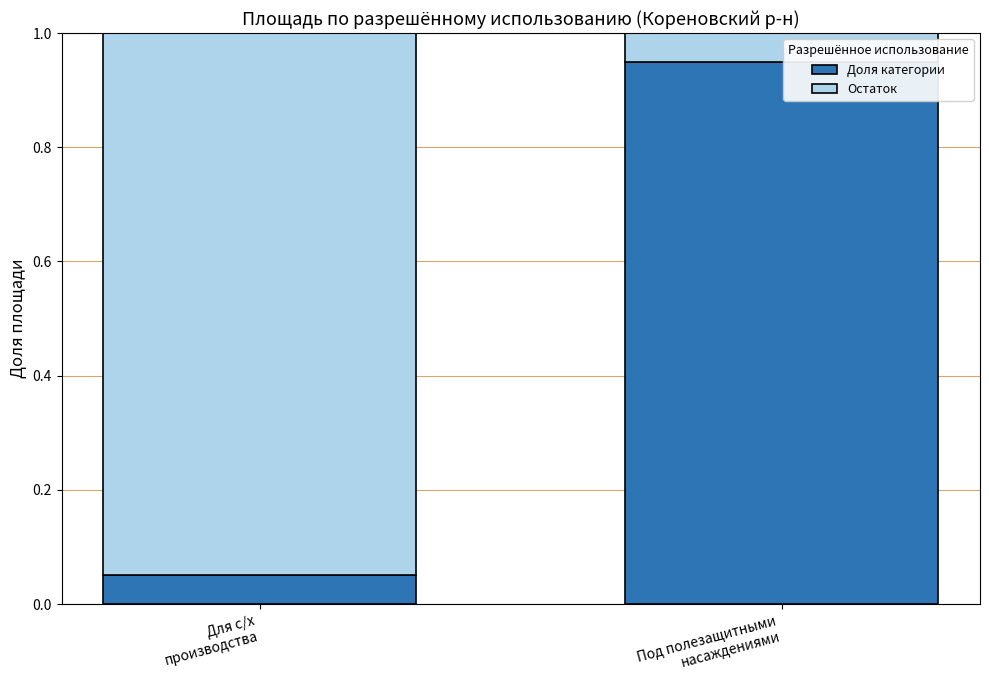

What is the average value of the Доля категории series?

0.5